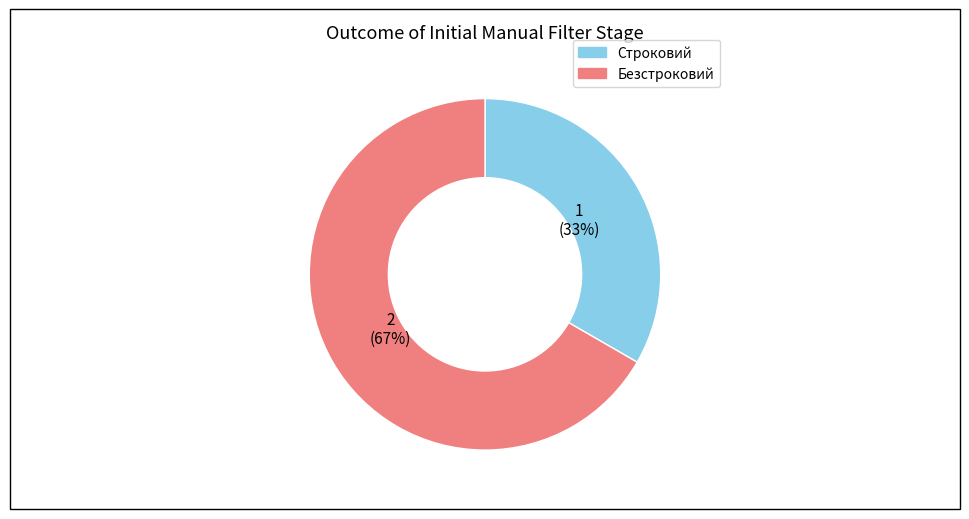

To the nearest percent, what is the combined percentage of Безстроковий and Строковий?

100%